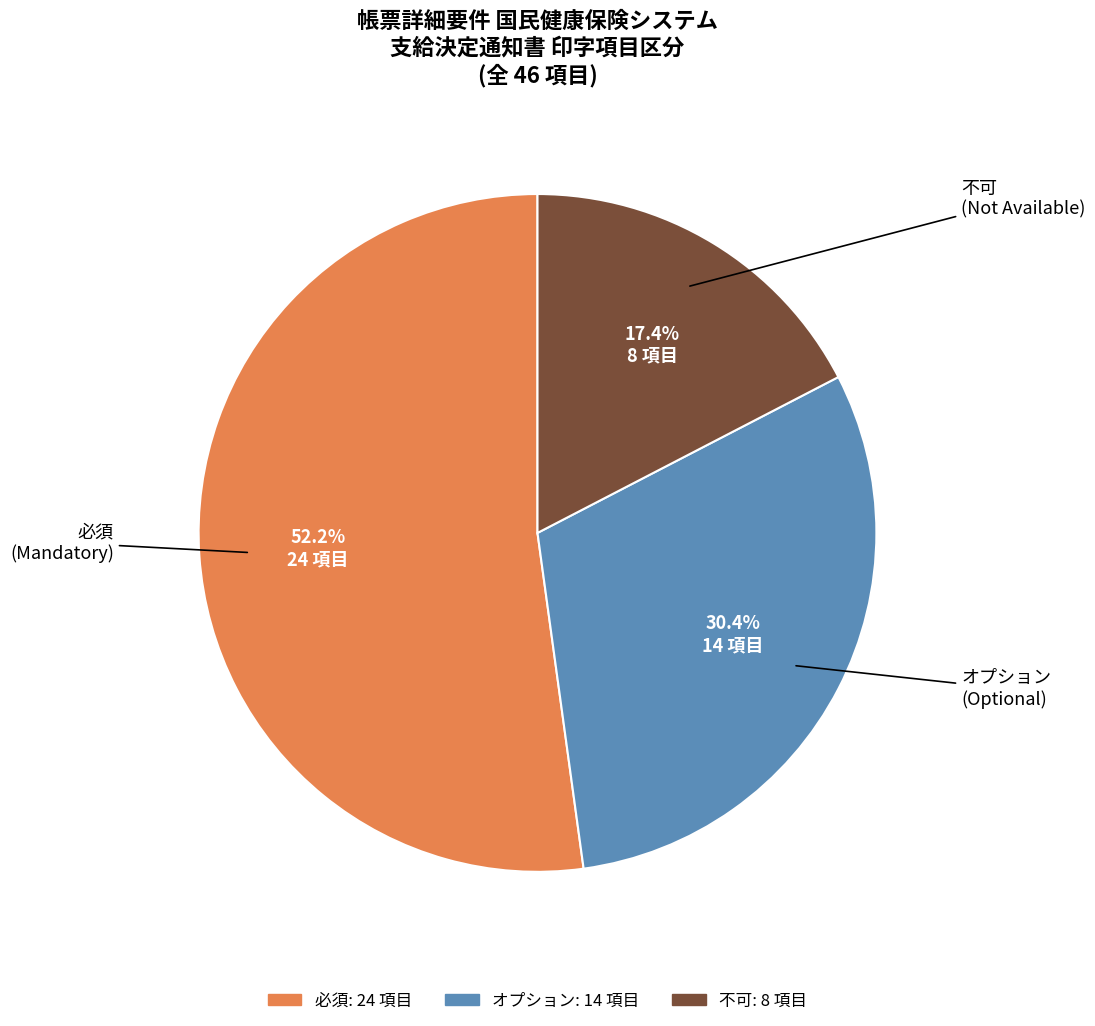

To the nearest percent, what portion does 必須 represent?

52%